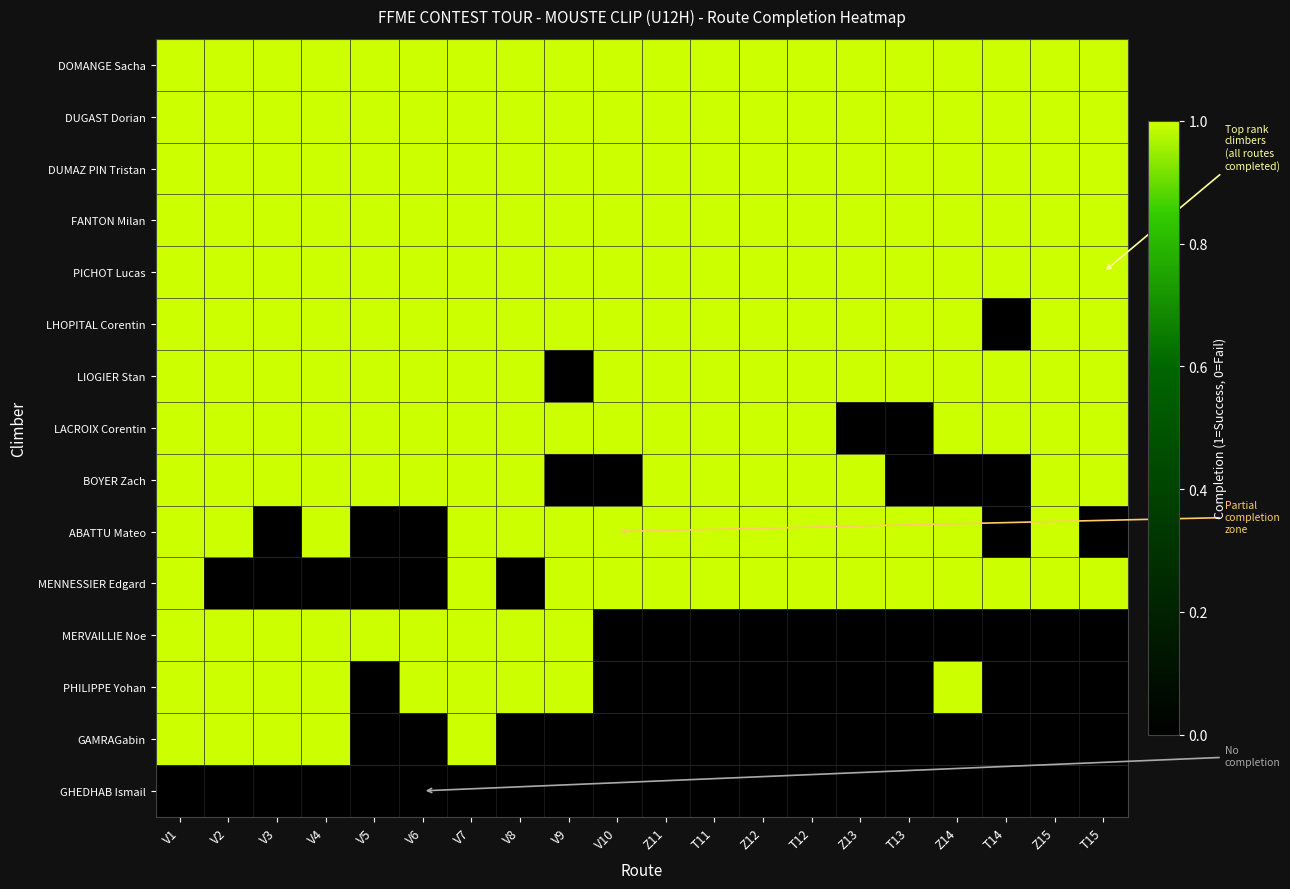

Which has a higher value, V10 or Z12?

V10